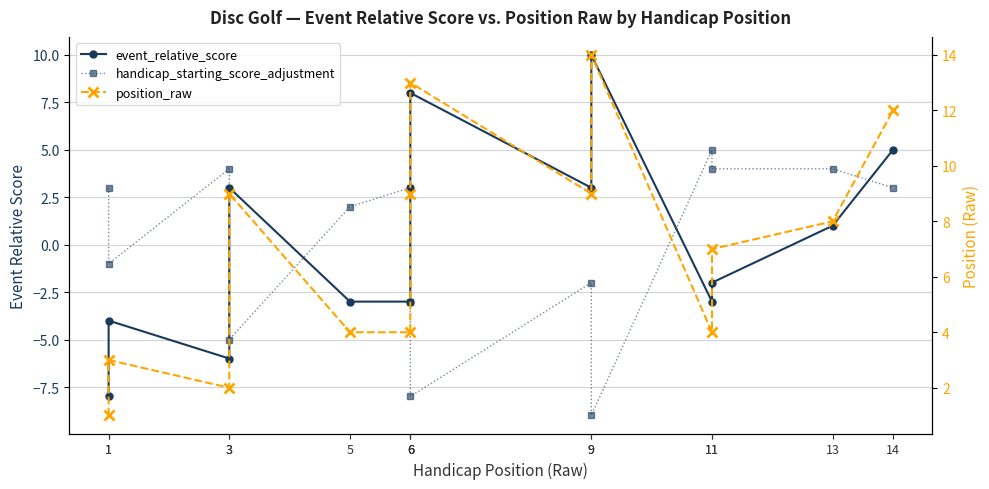

True or false: position_raw and event_relative_score cross at least once.

False